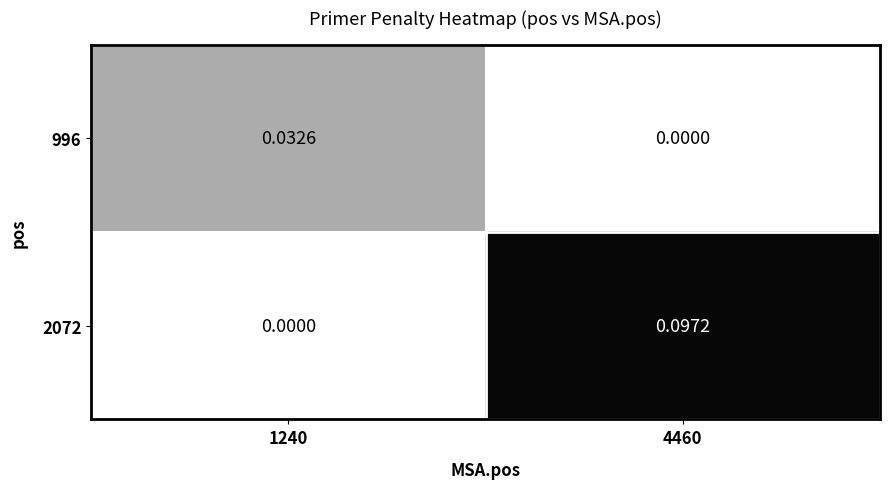

Rank the series by their average value, from highest to lowest.

2072, 996